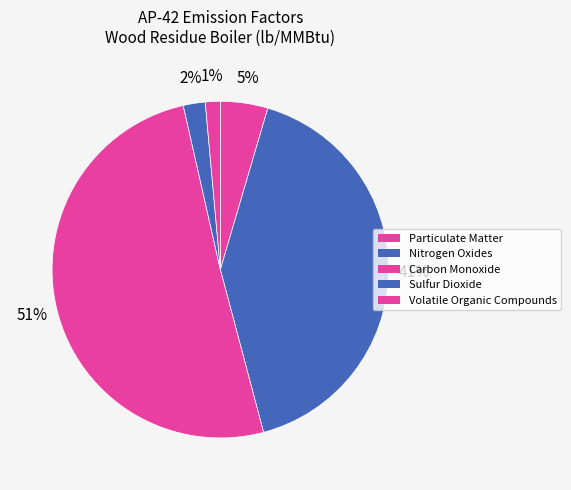

Rank the categories by value from highest to lowest.

Carbon Monoxide, Nitrogen Oxides, Particulate Matter, Sulfur Dioxide, Volatile Organic Compounds